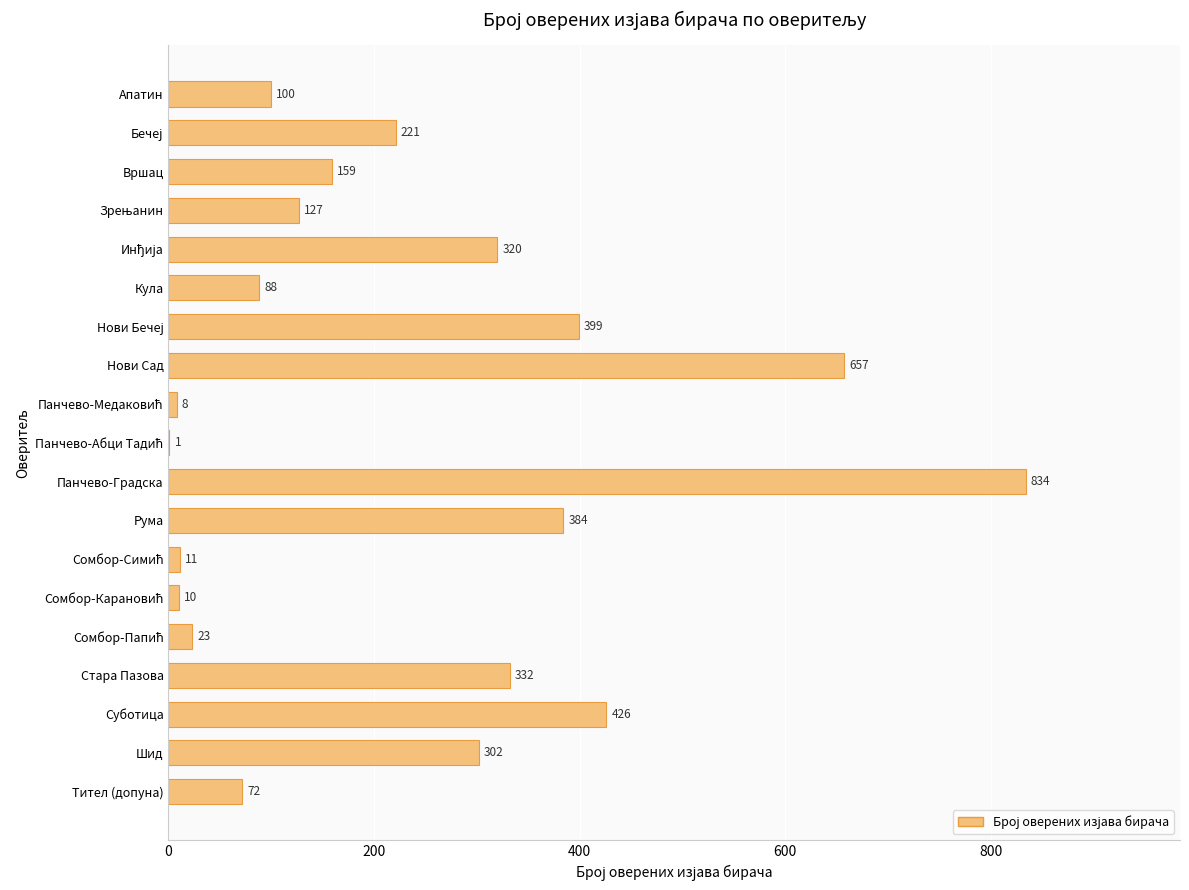

The value at Вршац is 159. True or false?

True